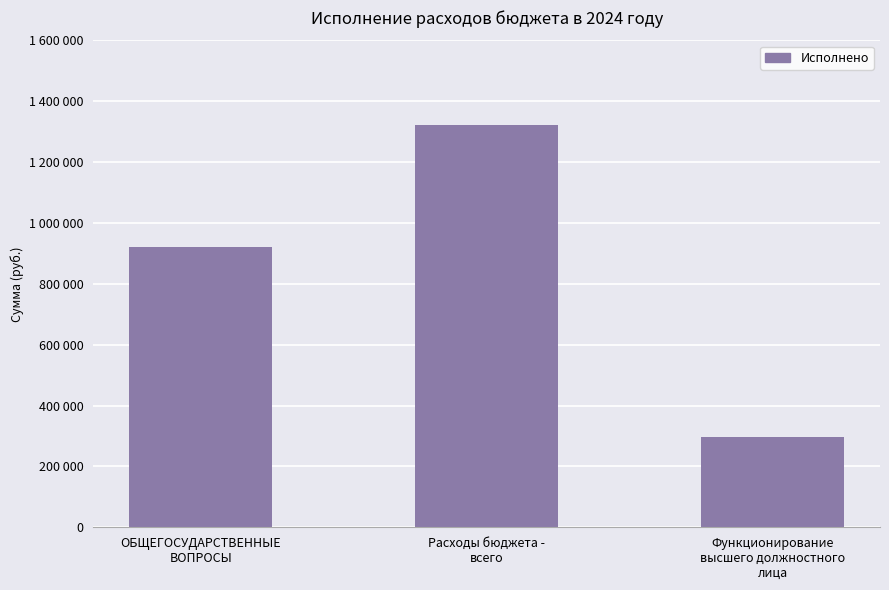

List the labels in order of value, largest first.

Расходы бюджета -
всего, ОБЩЕГОСУДАРСТВЕННЫЕ
ВОПРОСЫ, Функционирование
высшего должностного
лица